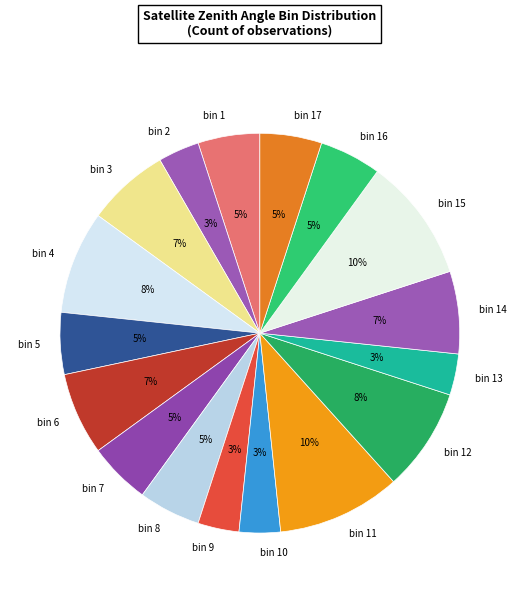

Is bin 9 the majority of the pie?

No